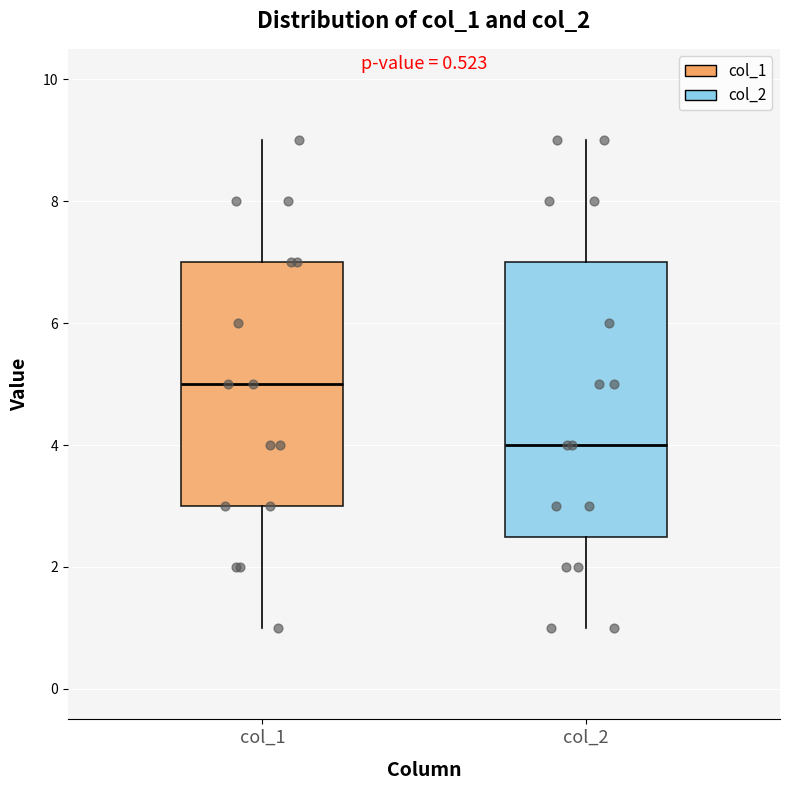

Reading left to right, transcribe this box plot: for each box, give where its median line is, the range the box spans, and where its two whiskers end, as read against the y-axis. The values are not printed on the chart, so give them approximately, as read against the axis.

col_1: median 5.0, box 3.0 to 7.0, whiskers 1.0 to 9.0
col_2: median 4.0, box 2.6 to 7.0, whiskers 1.0 to 9.0